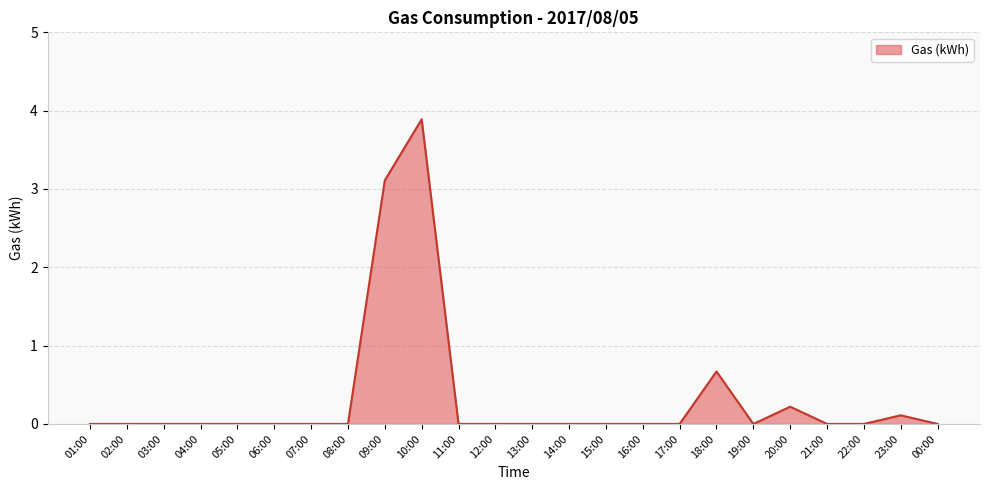

Reading right to left, what are all the values shown in this chart?

0.0	0.1	0.0	0.0	0.2	0.0	0.7	0.0	0.0	0.0	0.0	0.0	0.0	0.0	3.9	3.1	0.0	0.0	0.0	0.0	0.0	0.0	0.0	0.0